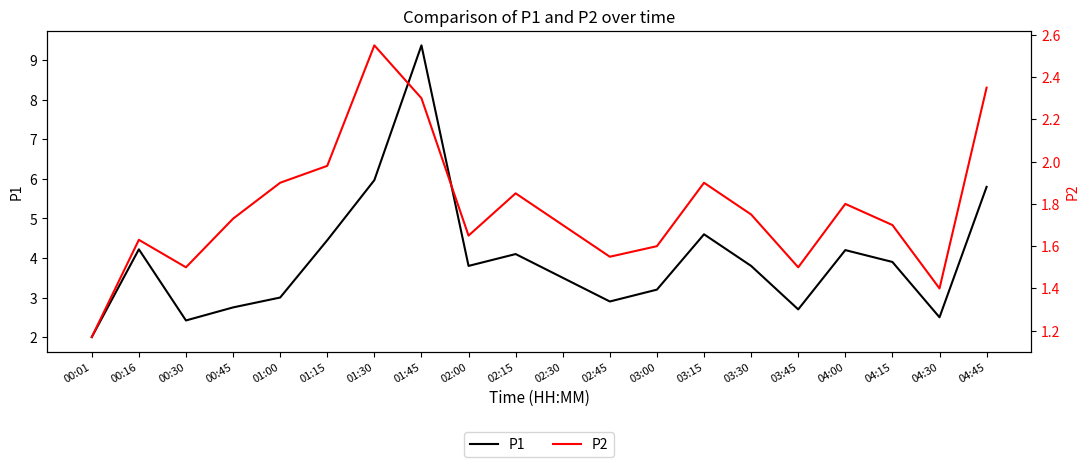

What is the approximate value of P2 at 03:45?

1.5